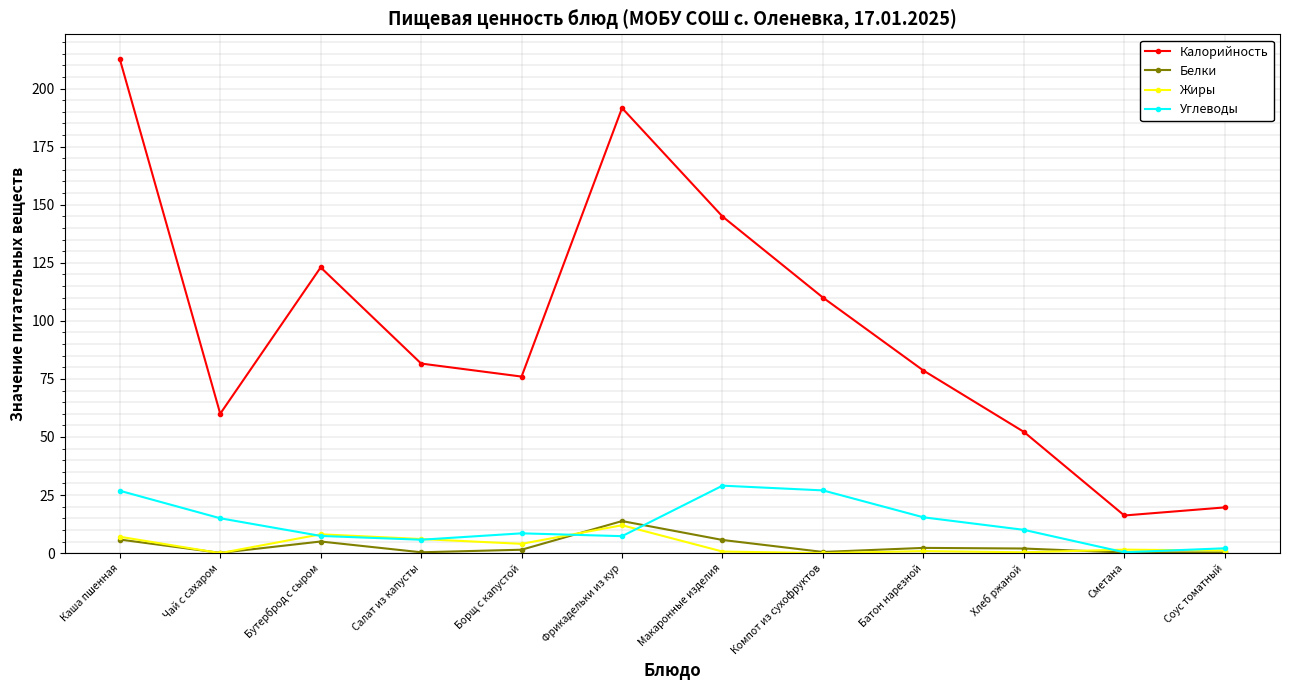

At which category is the sum across all series the highest?

Каша пшенная